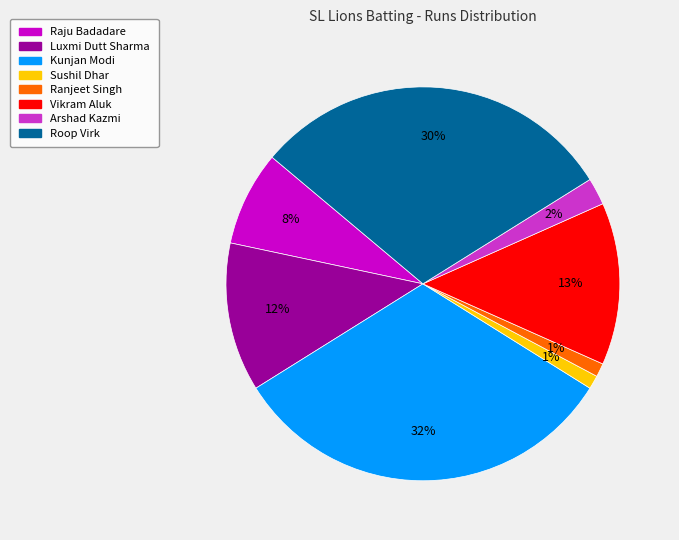

The Roop Virk slice represents 30% of the pie. True or false?

True